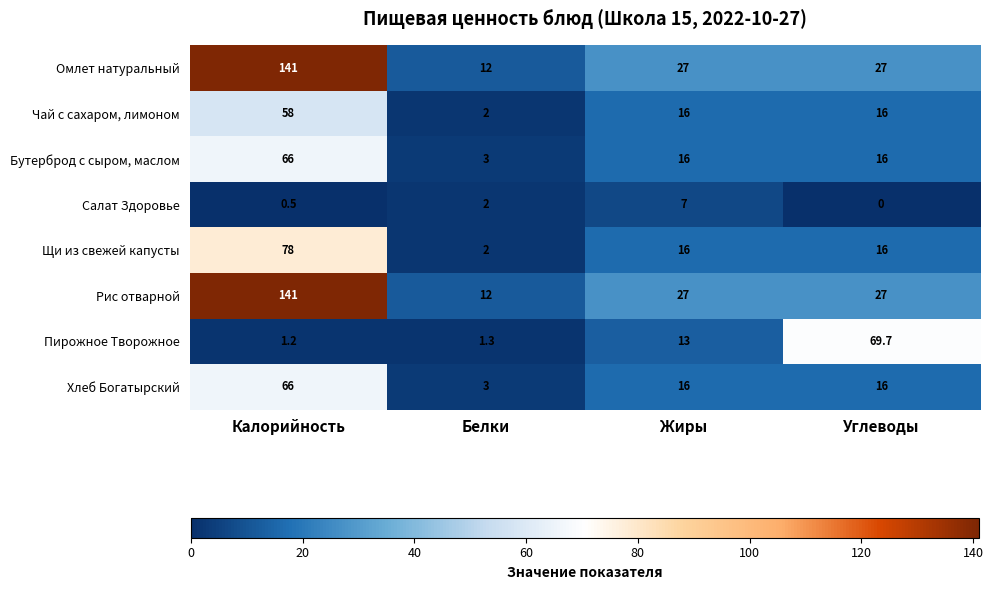

What is the sum of all Пирожное Творожное values?

85.2